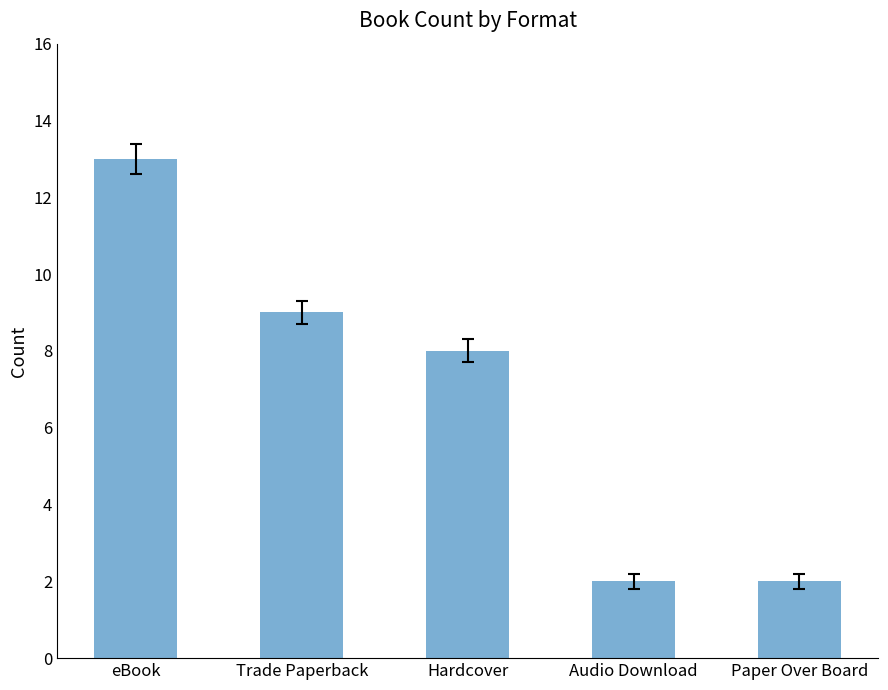

Reading left to right, list all the values displayed in this chart.

eBook=13	Trade Paperback=9	Hardcover=8	Audio Download=2	Paper Over Board=2